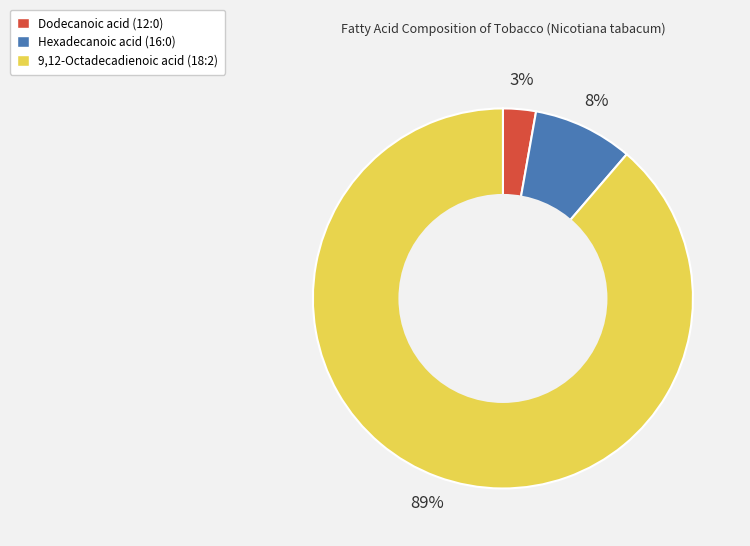

What is the majority slice?

9,12-Octadecadienoic acid (18:2)